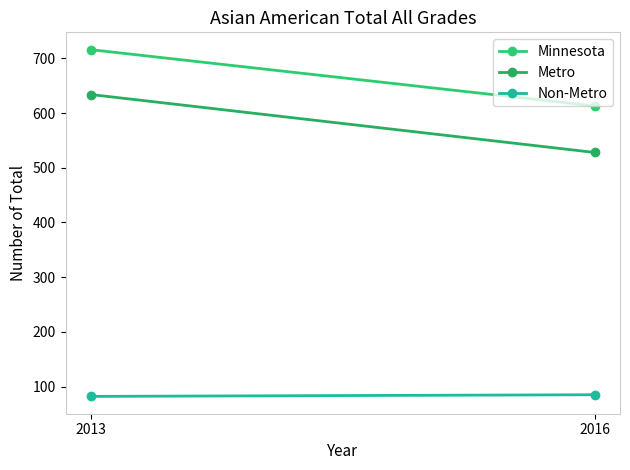

How many categories are shown in the chart?

2